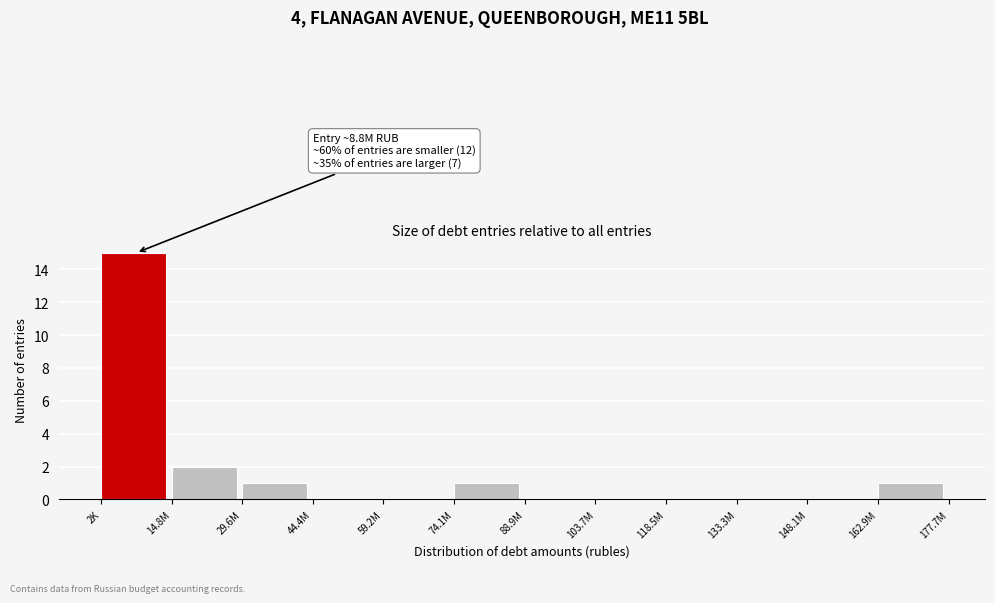

Reading left to right, transcribe all the data shown in this chart.

2K=15	14.8M=2	29.6M=1	44.4M=0	59.2M=0	74.1M=1	88.9M=0	103.7M=0	118.5M=0	133.3M=0	148.1M=0	162.9M=1